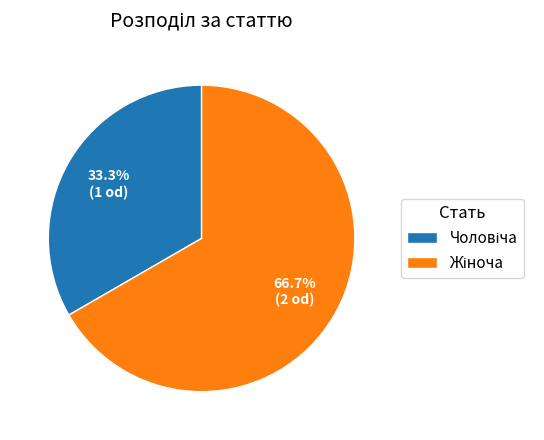

Does any single category account for the majority?

Yes